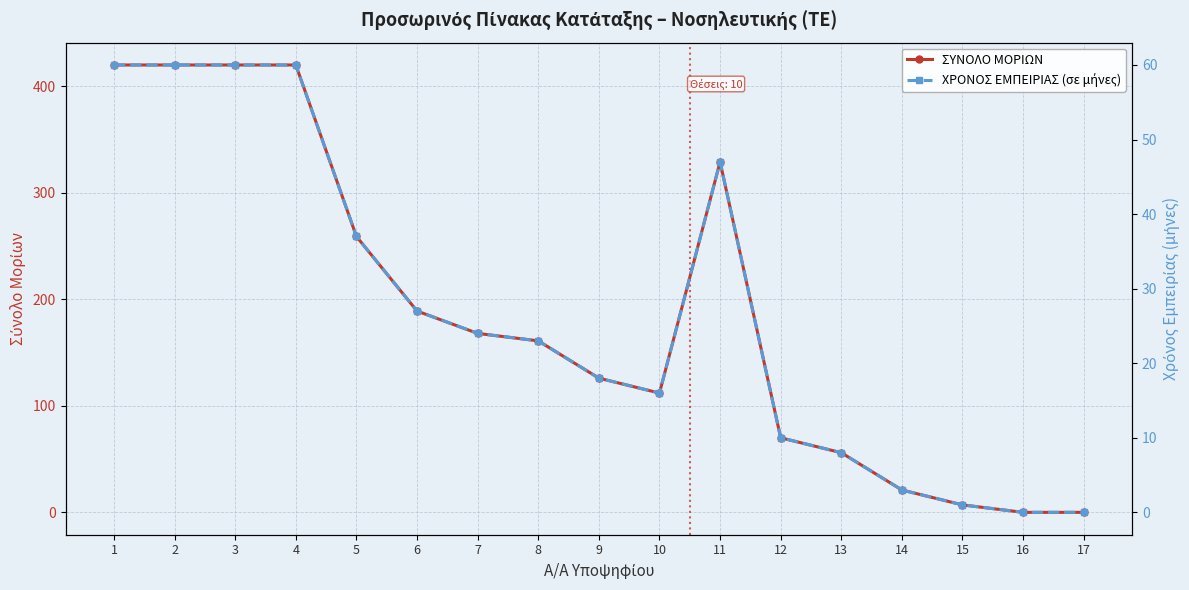

How many values in the ΧΡΟΝΟΣ ΕΜΠΕΙΡΙΑΣ (σε μήνες) series exceed 23?

8